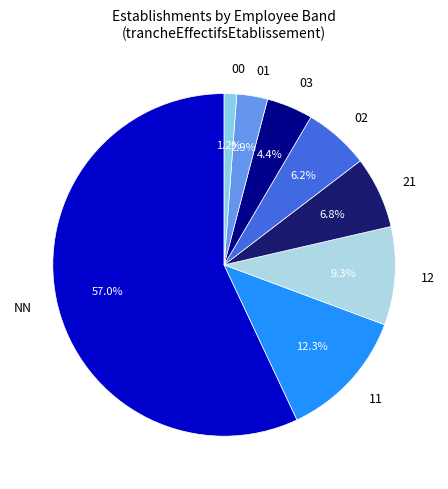

What is the ratio of the value at 11 to the value at 01?

4.2